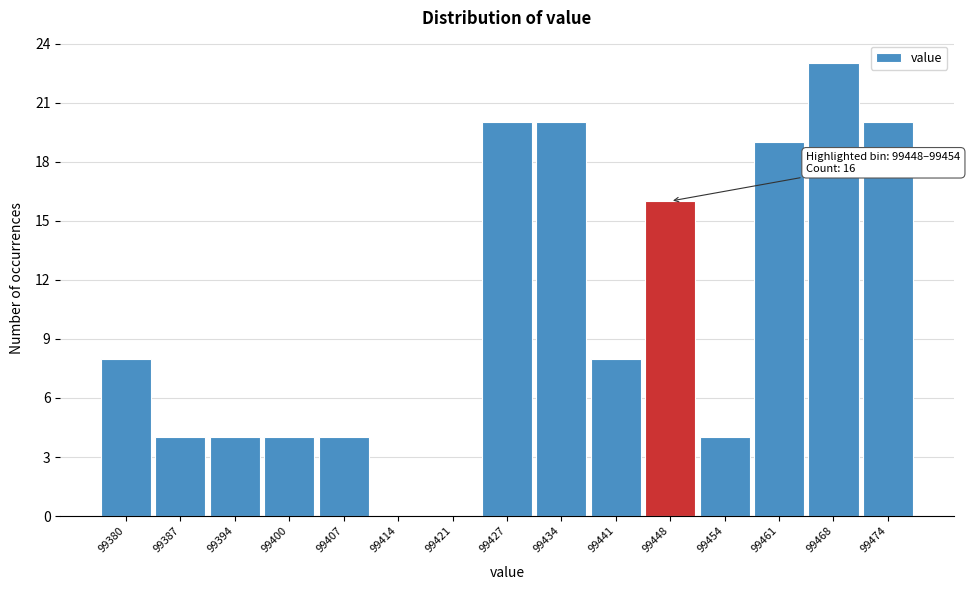

Reading left to right, what are all the values shown in this chart?

99380=8	99387=4	99394=4	99400=4	99407=4	99414=0	99421=0	99427=20	99434=20	99441=8	99448=16	99454=4	99461=19	99468=23	99474=20